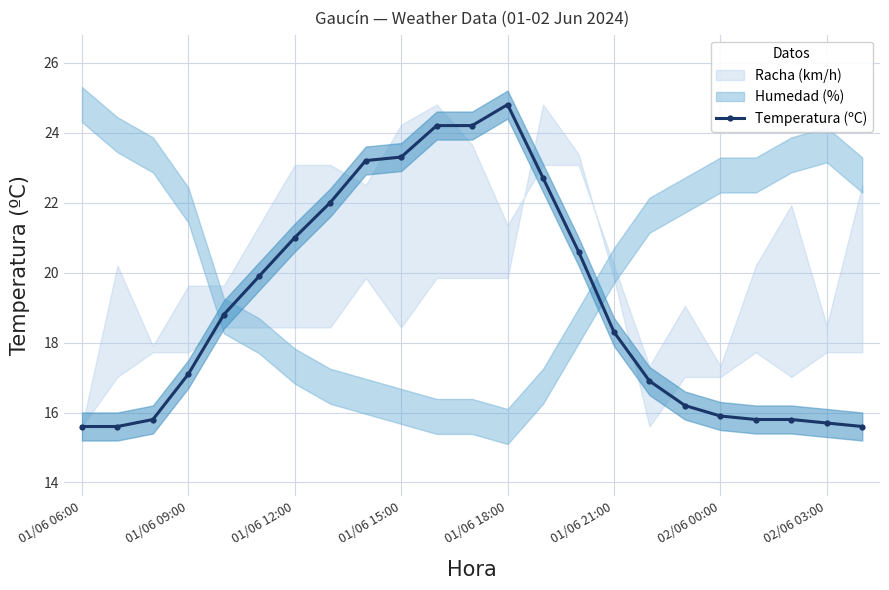

Is it true that Temperatura (ºC) equals 35.9 at 01/06 15:00?

False